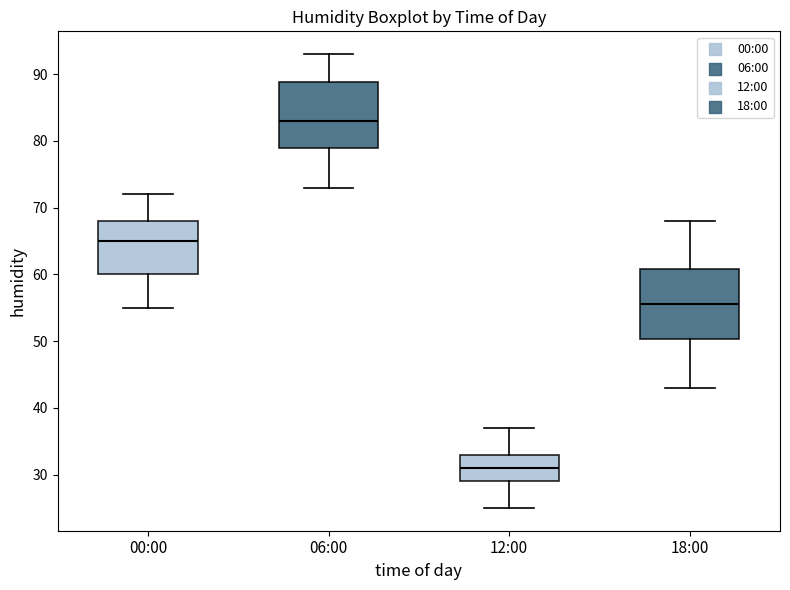

Reading left to right, transcribe this box plot: for each box, give where its median line is, the range the box spans, and where its two whiskers end, as read against the y-axis. The values are not printed on the chart, so give them approximately, as read against the axis.

00:00: median 65, box 60 to 68, whiskers 55 to 72
06:00: median 83, box 79 to 89, whiskers 73 to 93
12:00: median 31, box 29 to 33, whiskers 25 to 37
18:00: median 56, box 50 to 61, whiskers 43 to 68